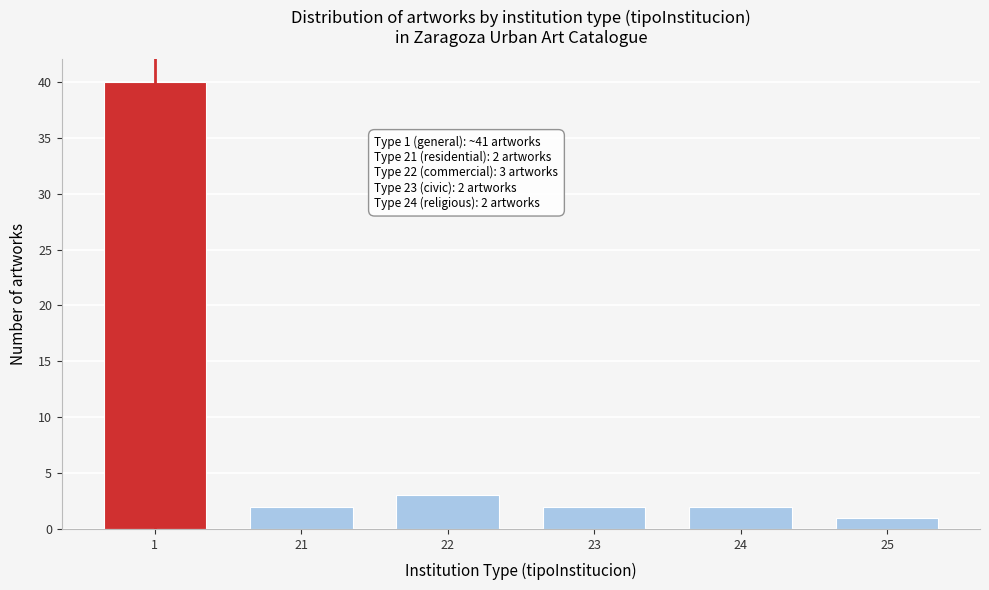

Reading left to right, extract all data points from this chart.

40	2	3	2	2	1